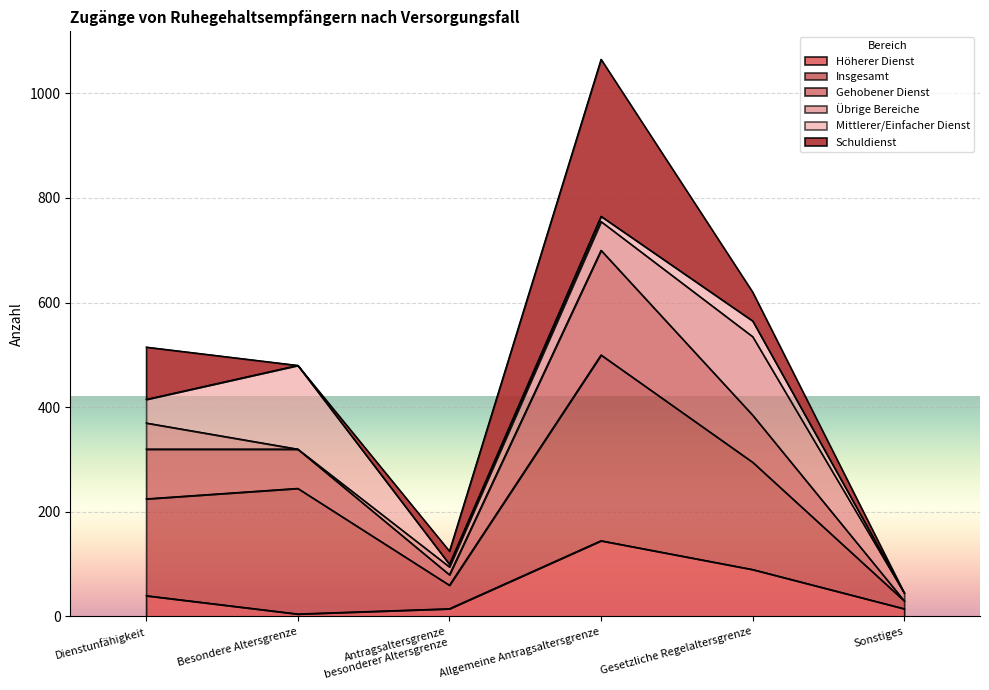

What is the maximum value for Höherer Dienst?

145